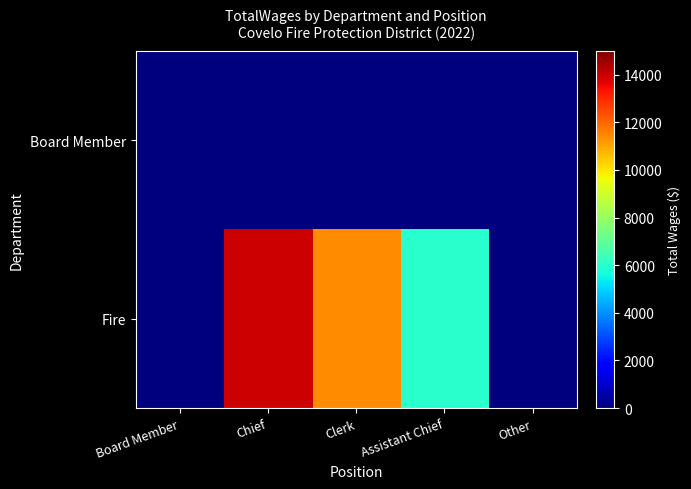

Which series changed the most between Board Member and Clerk?

Fire